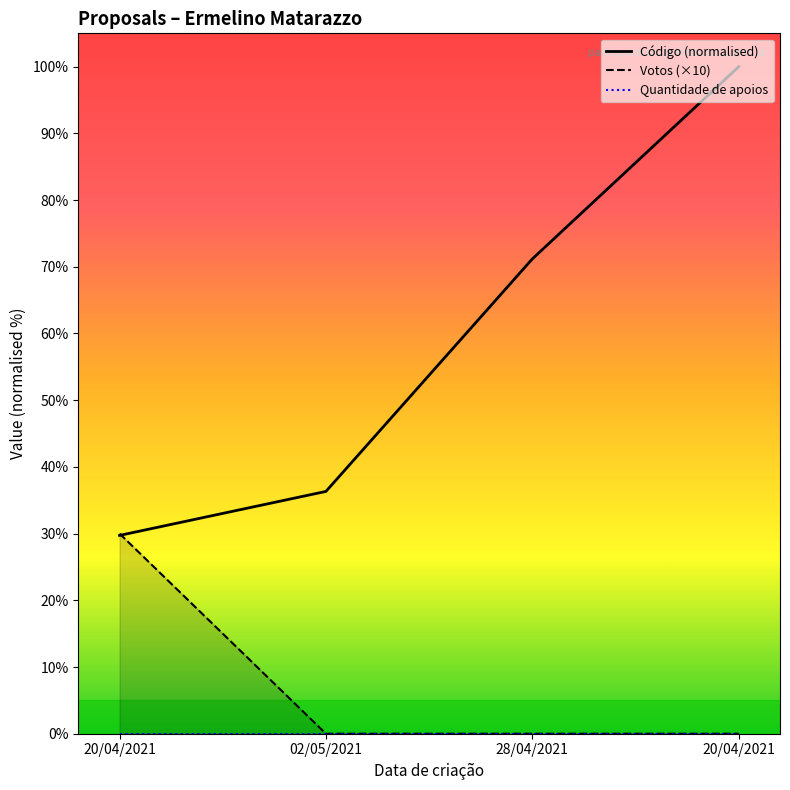

What is the average value of the Código (normalised) series?

59.3